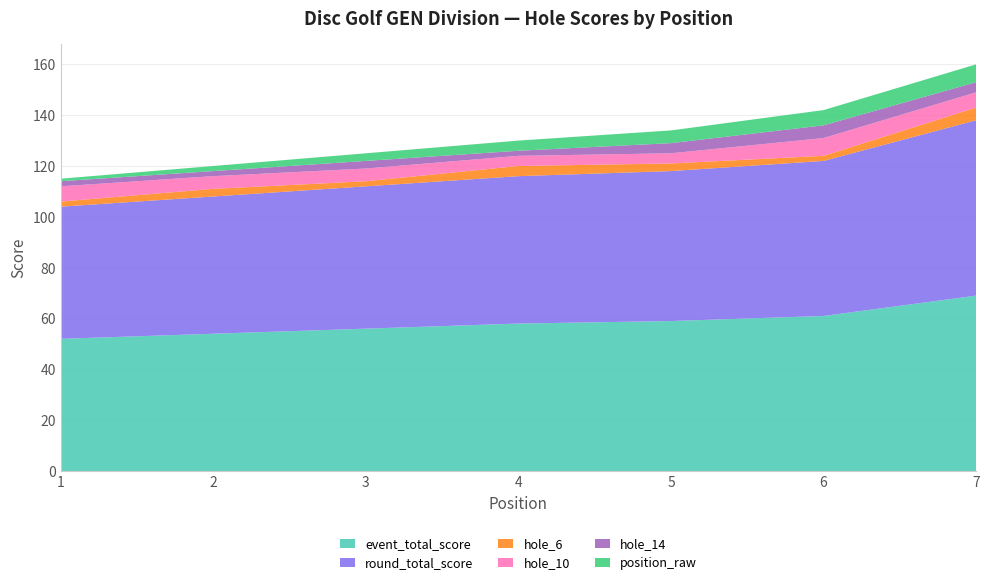

Reading left to right, transcribe all the data shown in this chart.

event_total_score: 52	54	56	58	59	61	69
round_total_score: 52	54	56	58	59	61	69
hole_6: 2	3	2	4	3	2	5
hole_10: 6	5	5	4	4	7	6
hole_14: 2	2	3	2	4	5	4
position_raw: 1	2	3	4	5	6	7